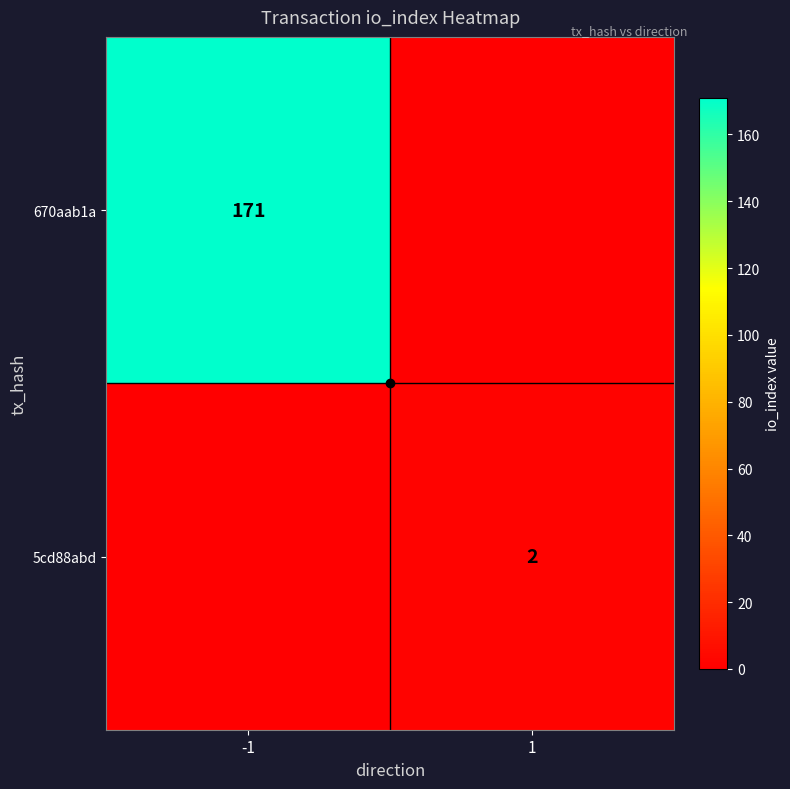

What is the total value across all series at -1?

171